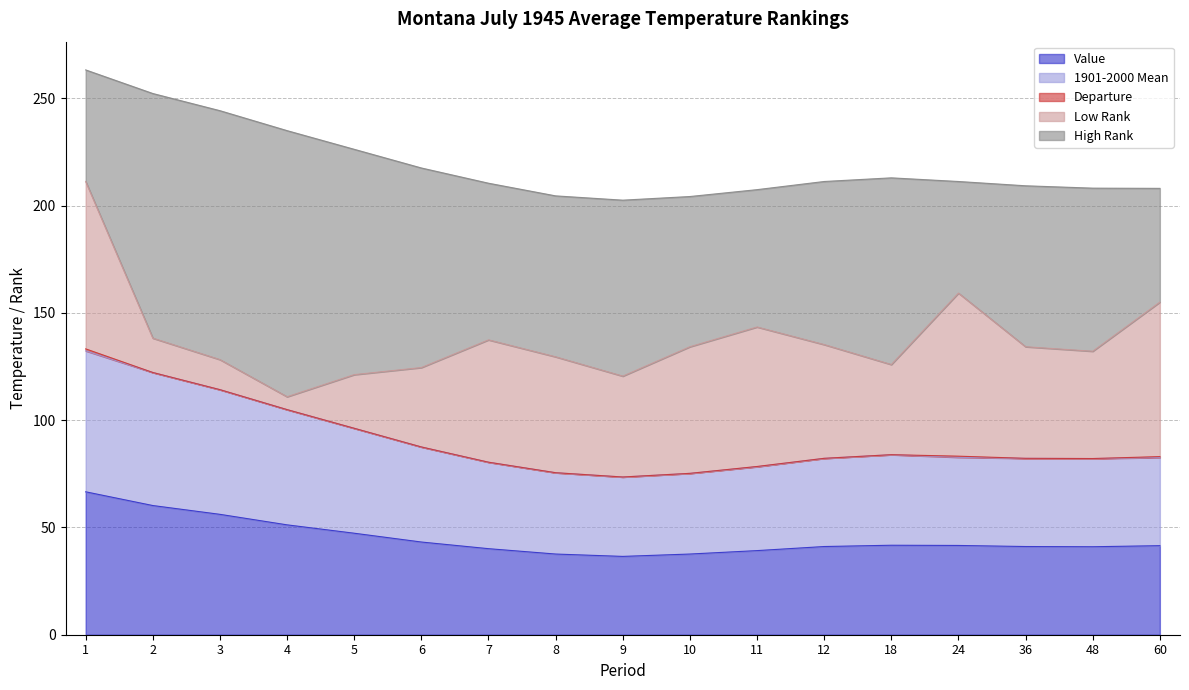

What are all the series names shown in the legend?

Value, 1901-2000 Mean, Departure, Low Rank, High Rank